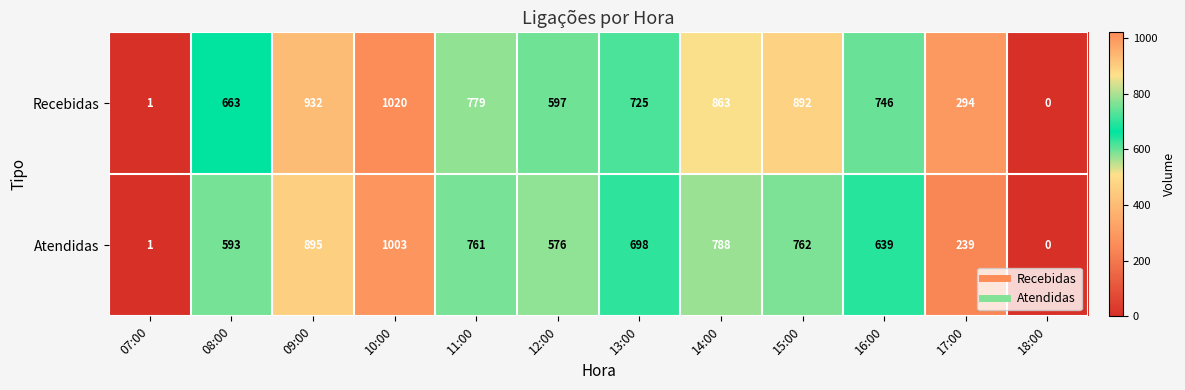

At which category is the sum across all series the highest?

10:00